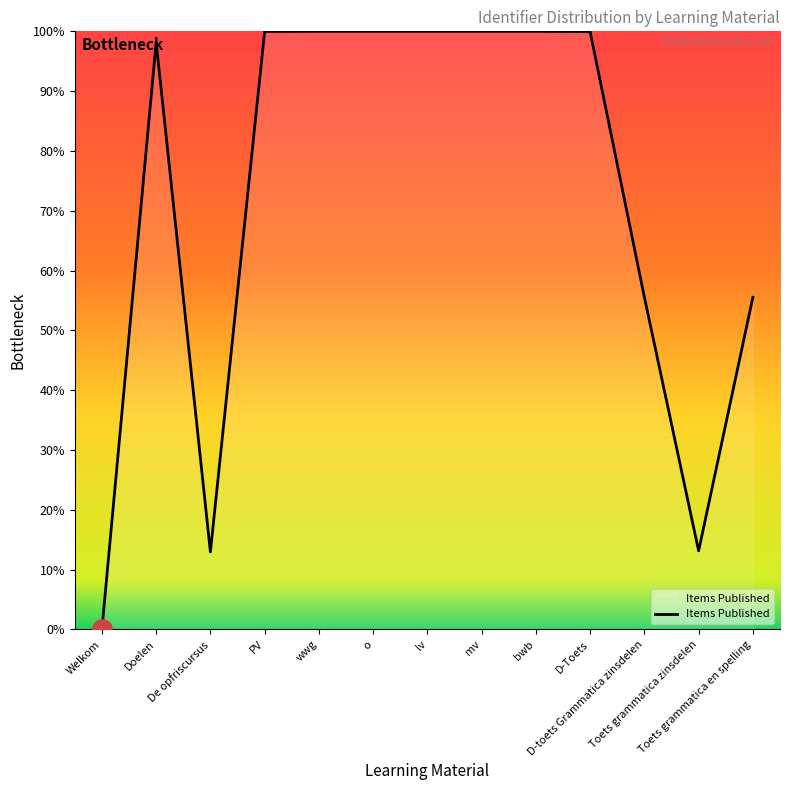

Which label corresponds to the smallest value in the chart?

Welkom